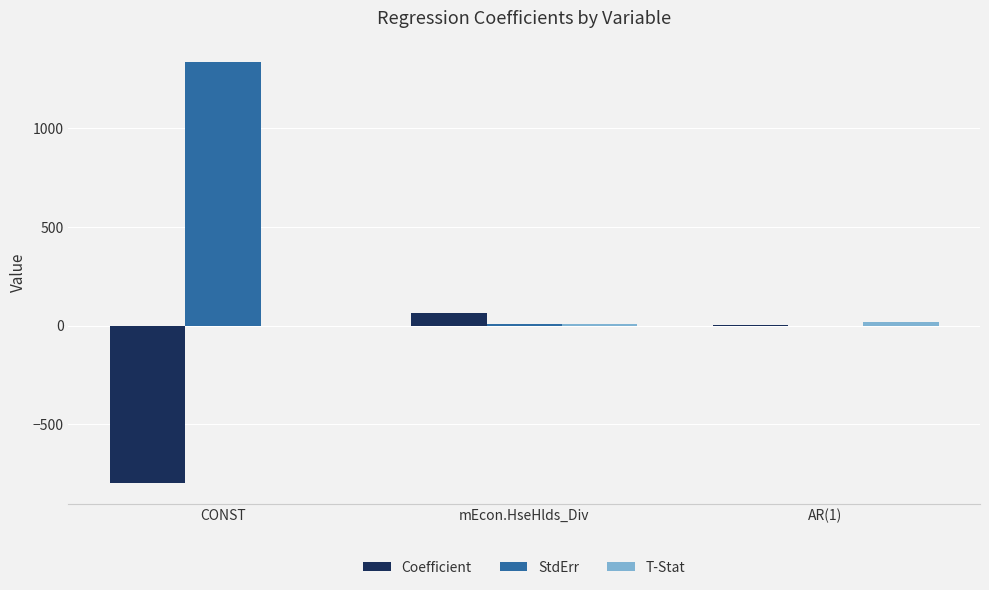

Is the value of Coefficient at AR(1) greater than the value of StdErr at CONST?

No